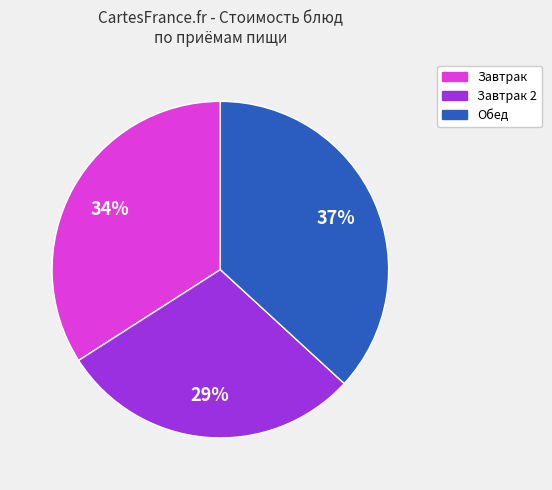

To the nearest percent, what is the difference between the largest and smallest slice percentages?

8%